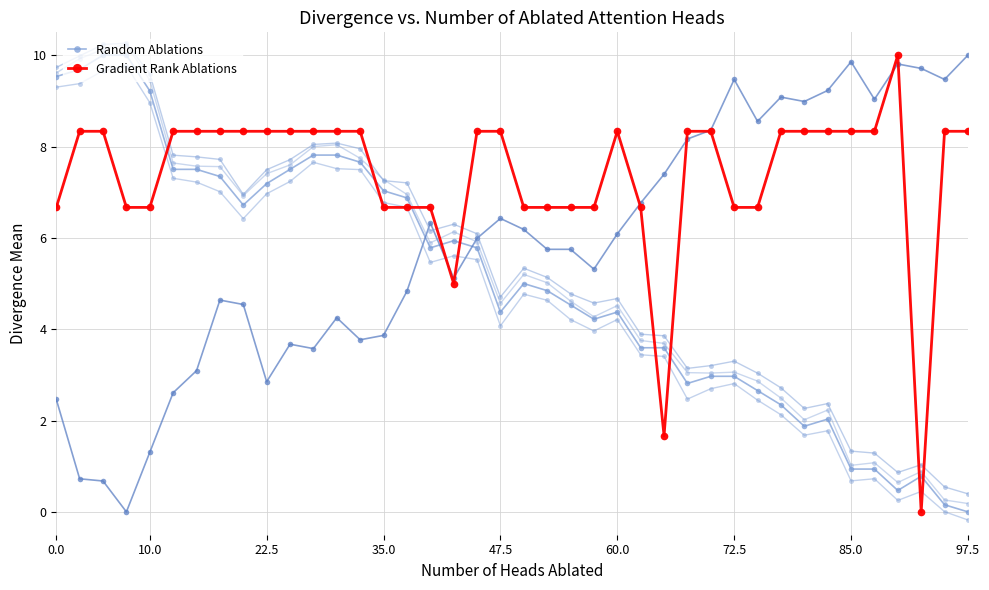

Count the number of categories in the chart.

40